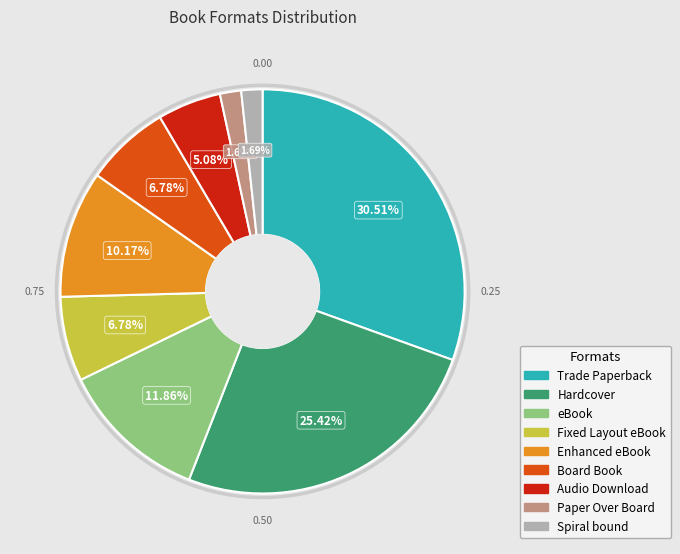

Count the number of slices in the pie.

9